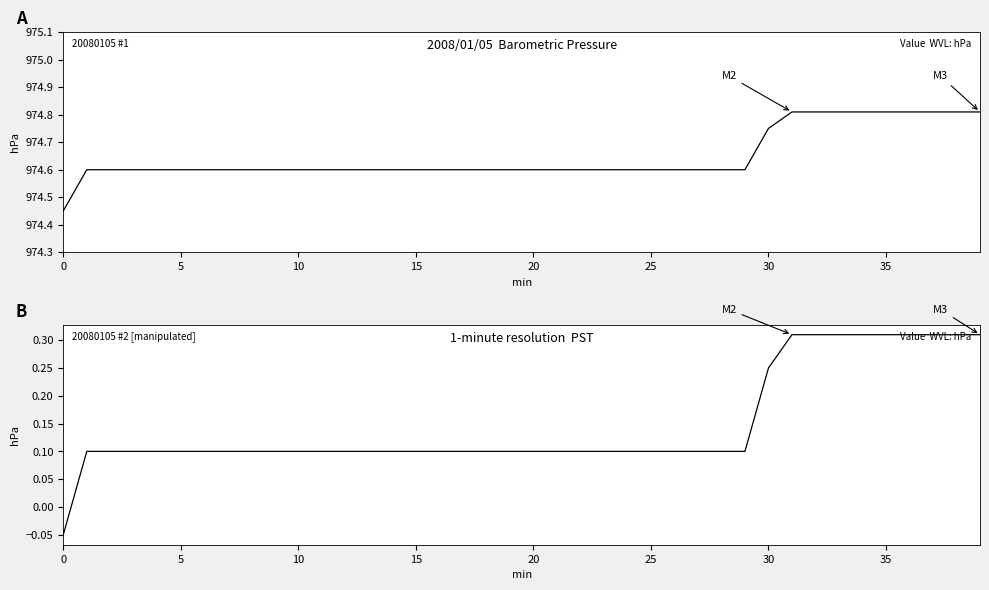

Which category has the highest value across all series?

31